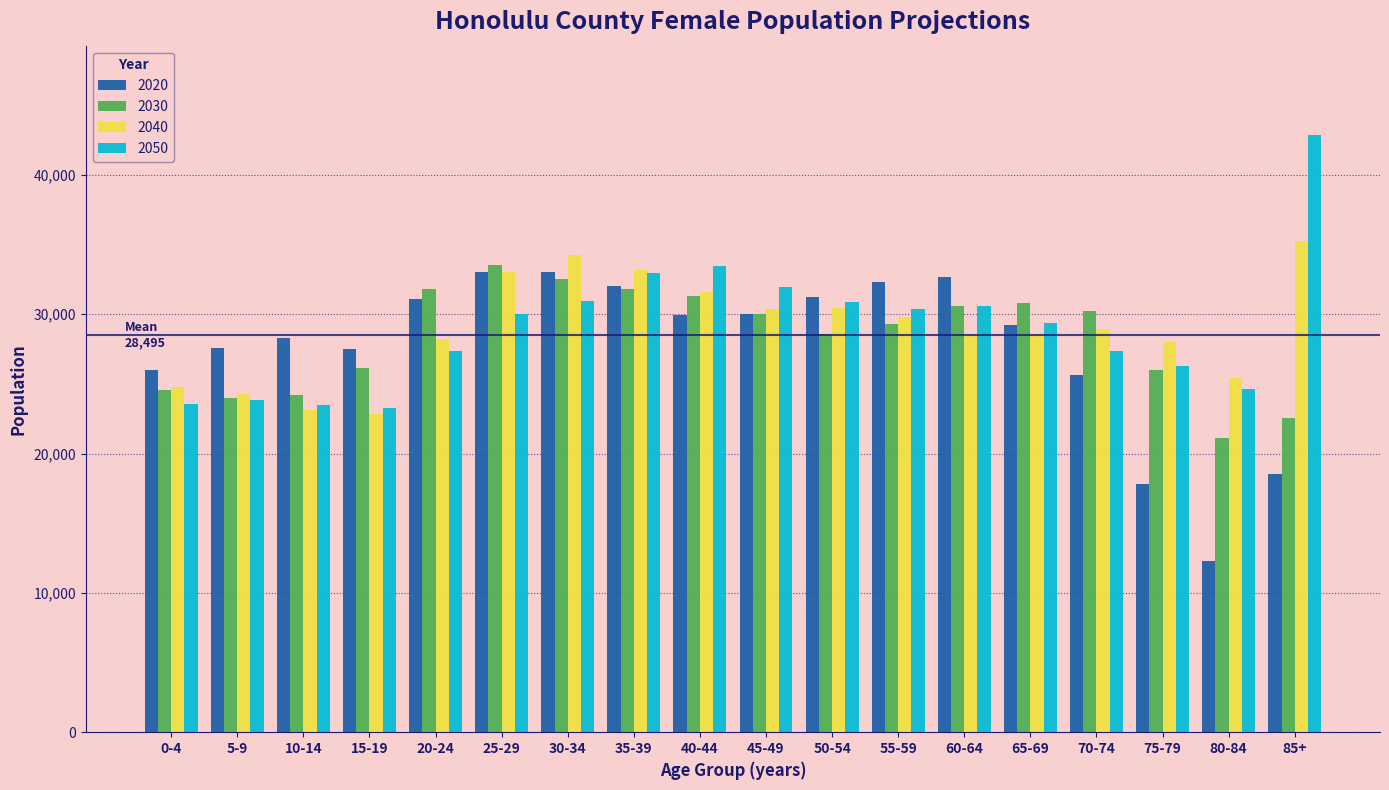

Is the value of 2020 at 35-39 greater than the value of 2030 at 5-9?

Yes